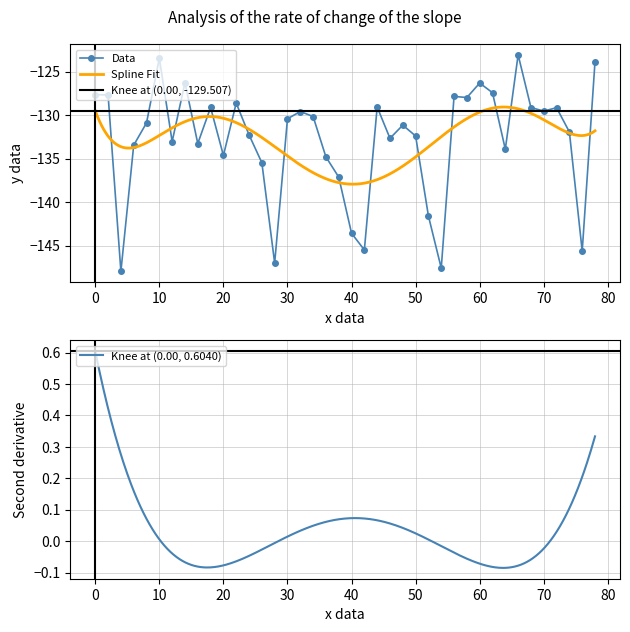

What is the lowest value of the Data series?

-148.0